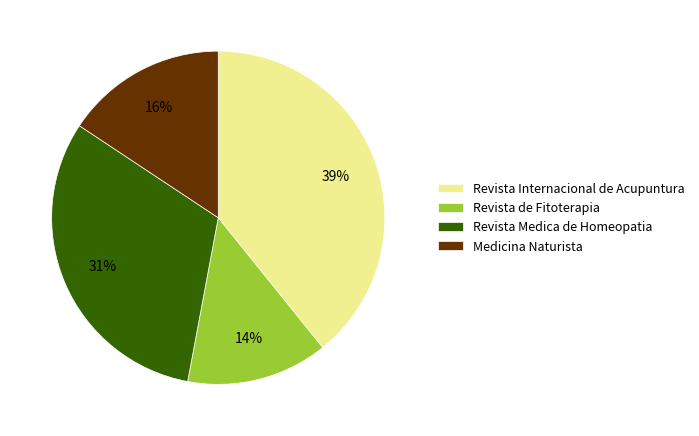

Between Revista Internacional de Acupuntura and Revista Medica de Homeopatia, which is larger?

Revista Internacional de Acupuntura